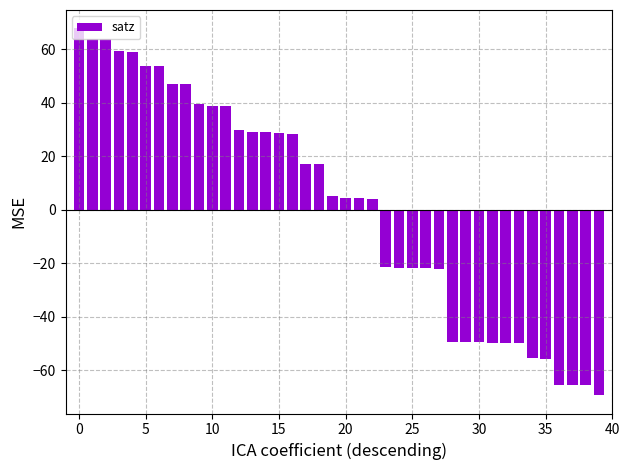

What is the value of the 8th bar from the left?

46.9